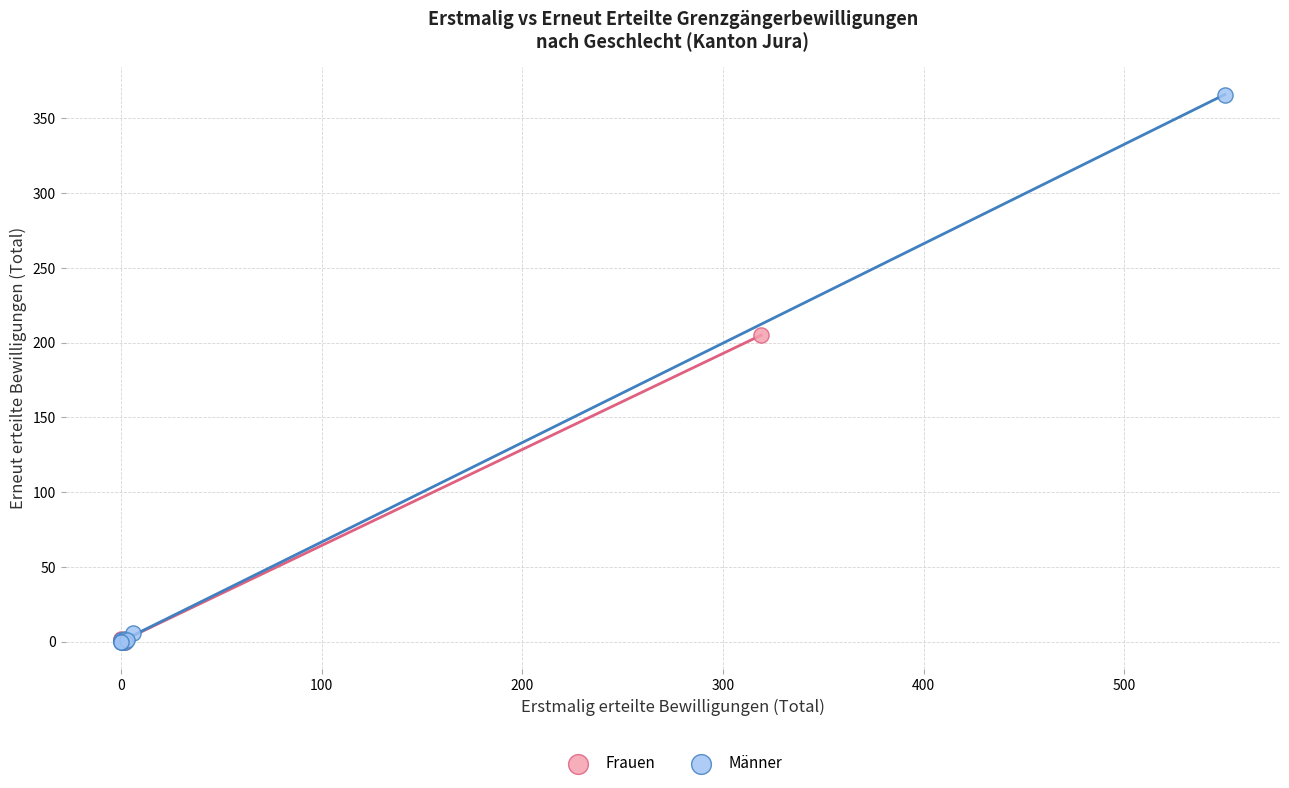

Which series reaches the maximum Y coordinate?

Männer